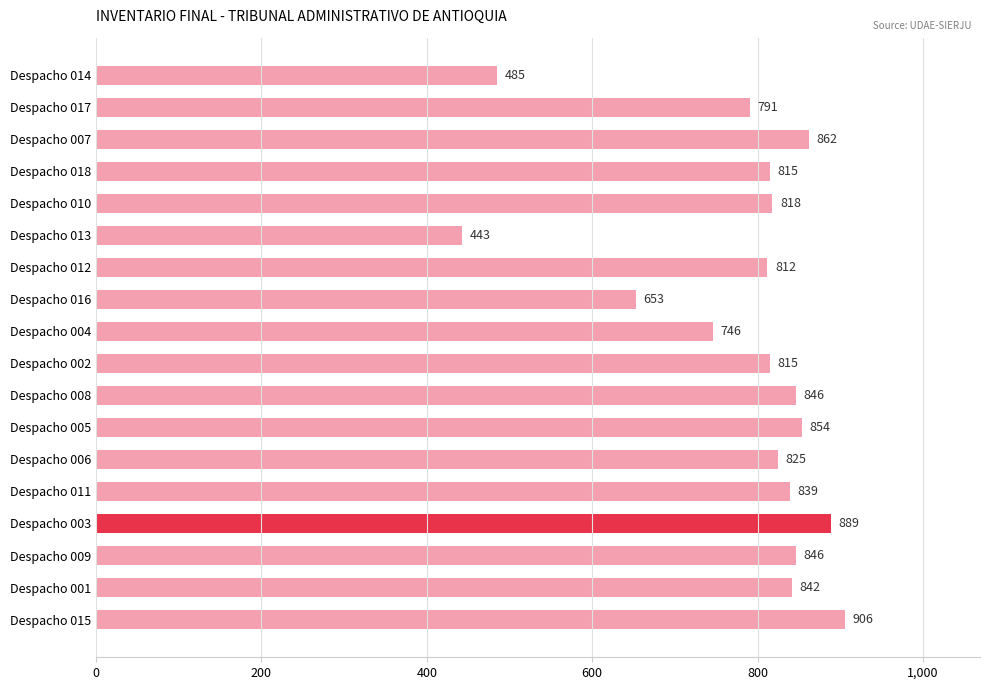

What is the difference between the second highest and minimum values?

446